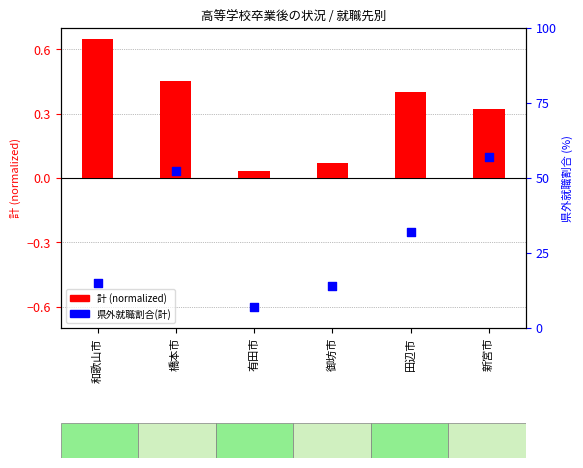

Which series has the largest total across all categories?

県外就職割合(計)